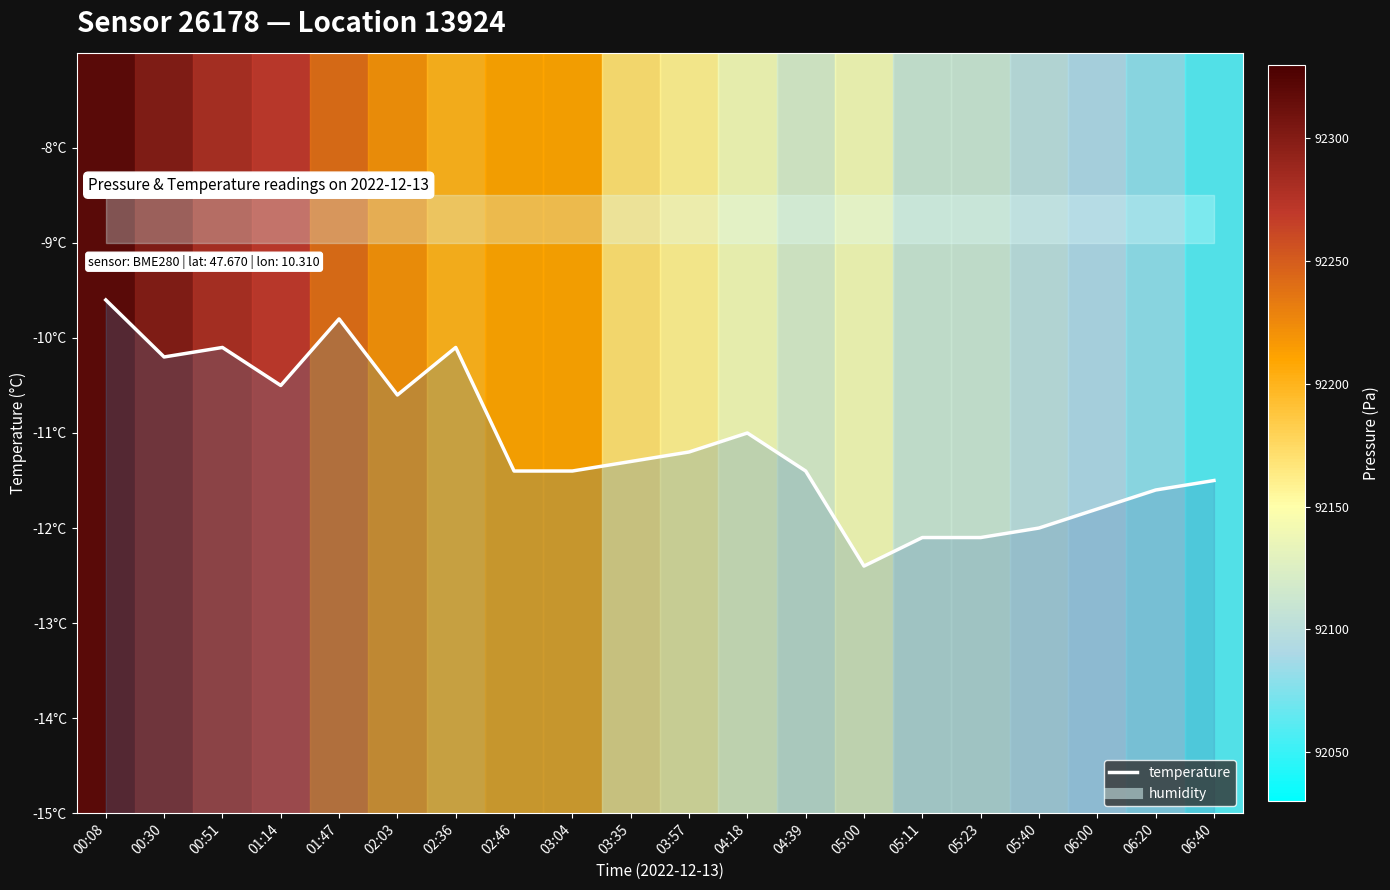

How many data points does each series have?

20